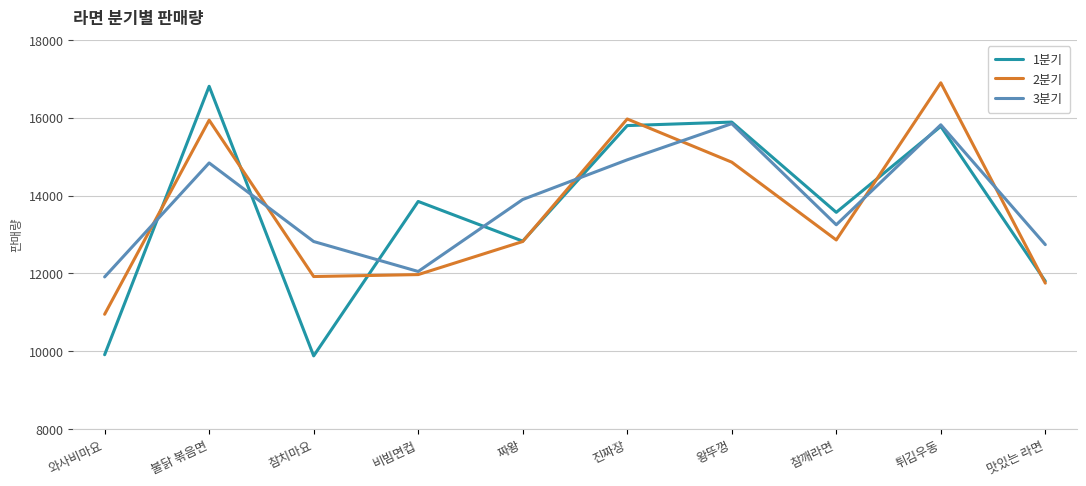

True or false: 1분기 and 2분기 intersect in this chart.

True